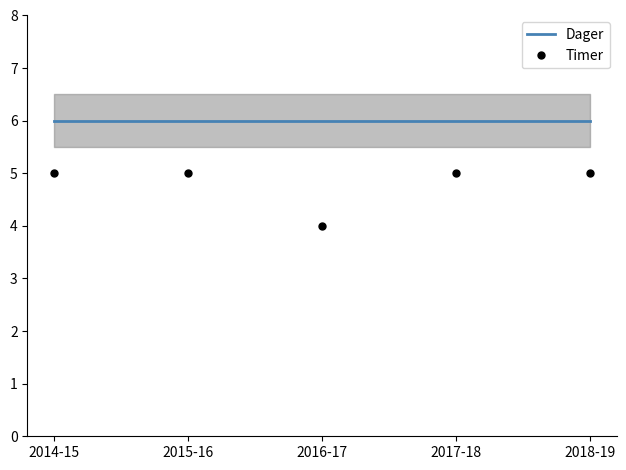

At which label is Dager closest to 6?

2014-15